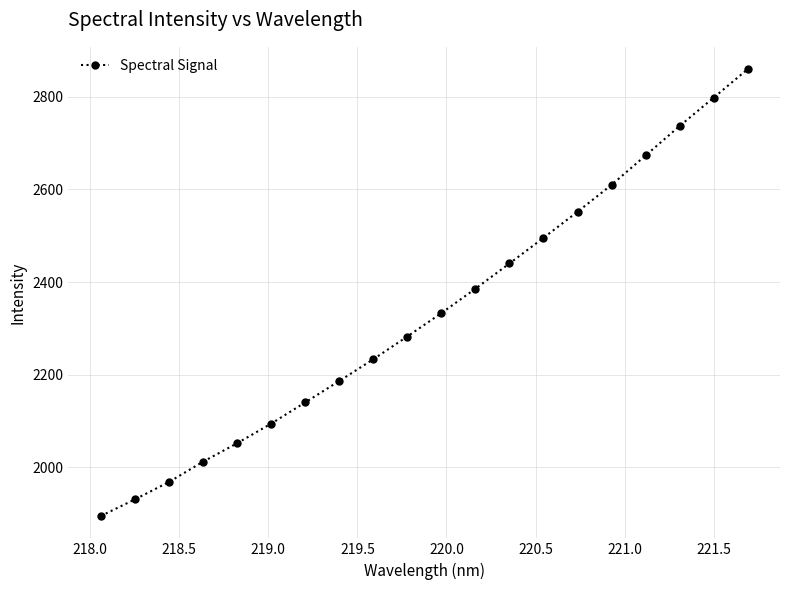

What is the average value?

2333.8